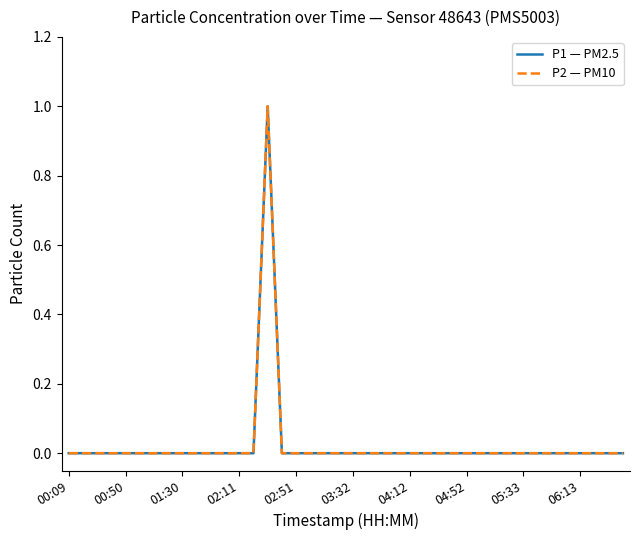

Is this an area chart (filled region under the line)?

No